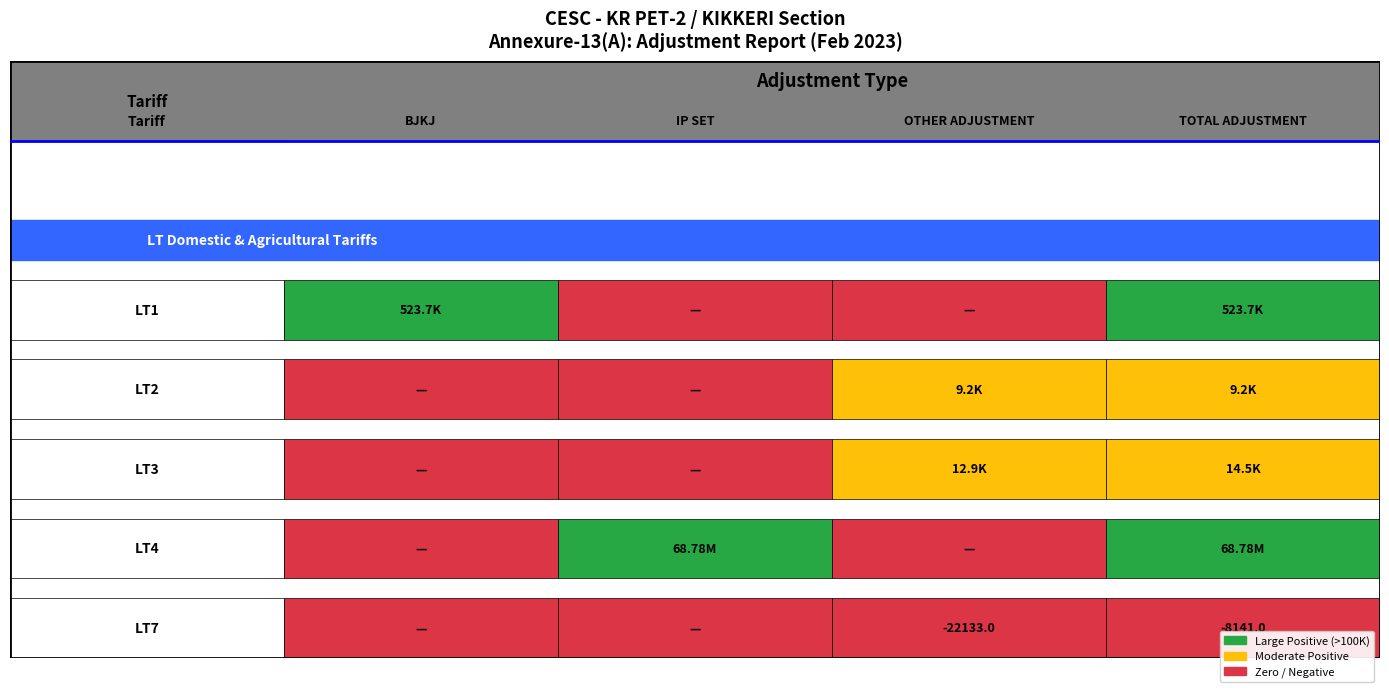

True or false: LT1 has a value of 842717.2 at 0.

False